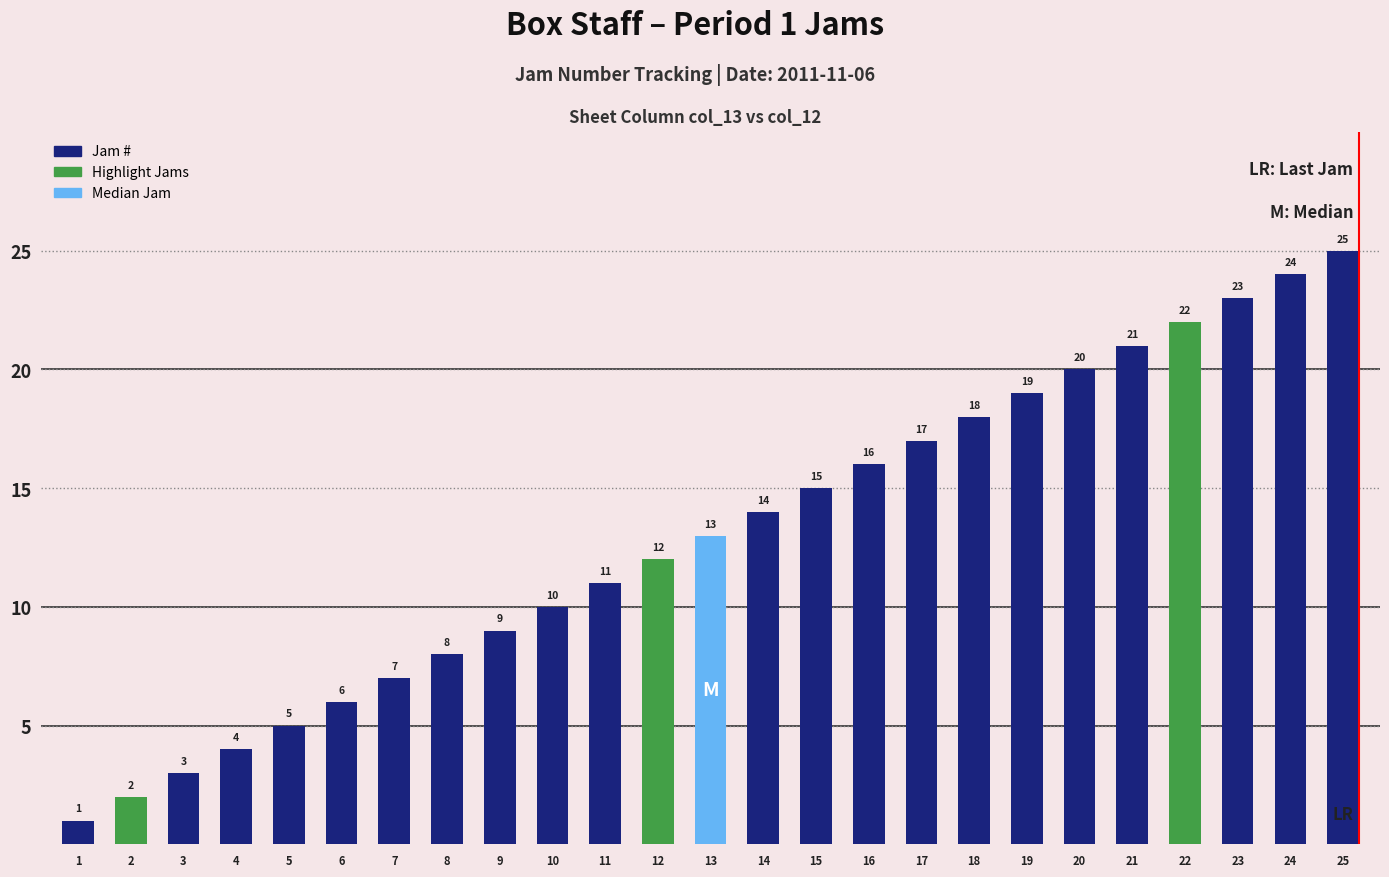

Are the bars grouped side by side (vs. stacked)?

No